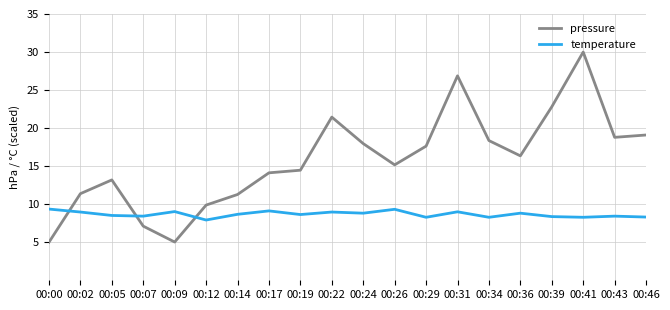

What is the difference between the maximum and minimum values in the pressure series?

25.0